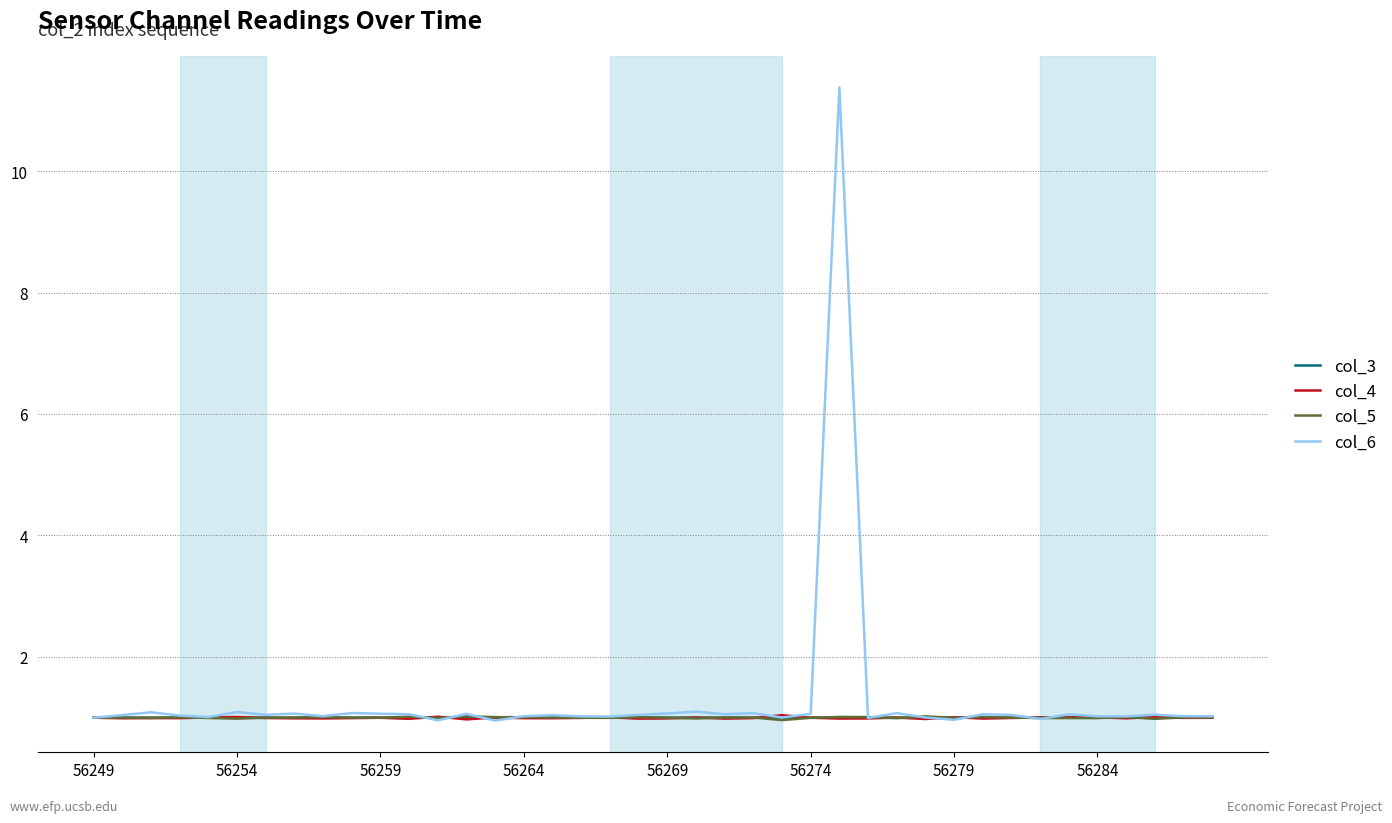

What is the highest value of the col_3 series?

1.0